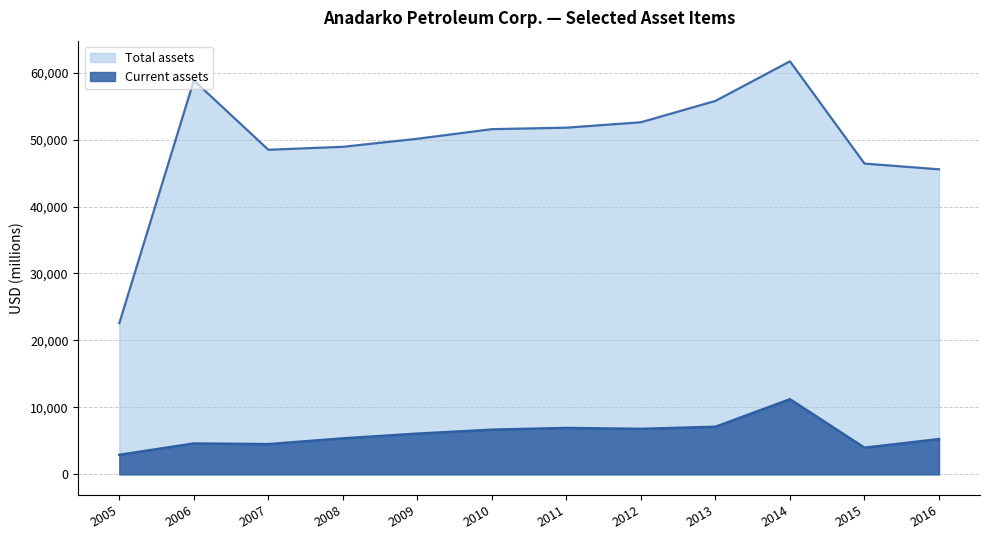

List the series in order of their peak value, highest first.

Total assets, Current assets